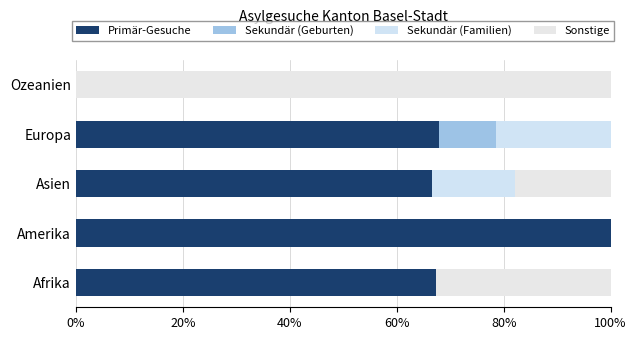

Count the number of categories in the chart.

5